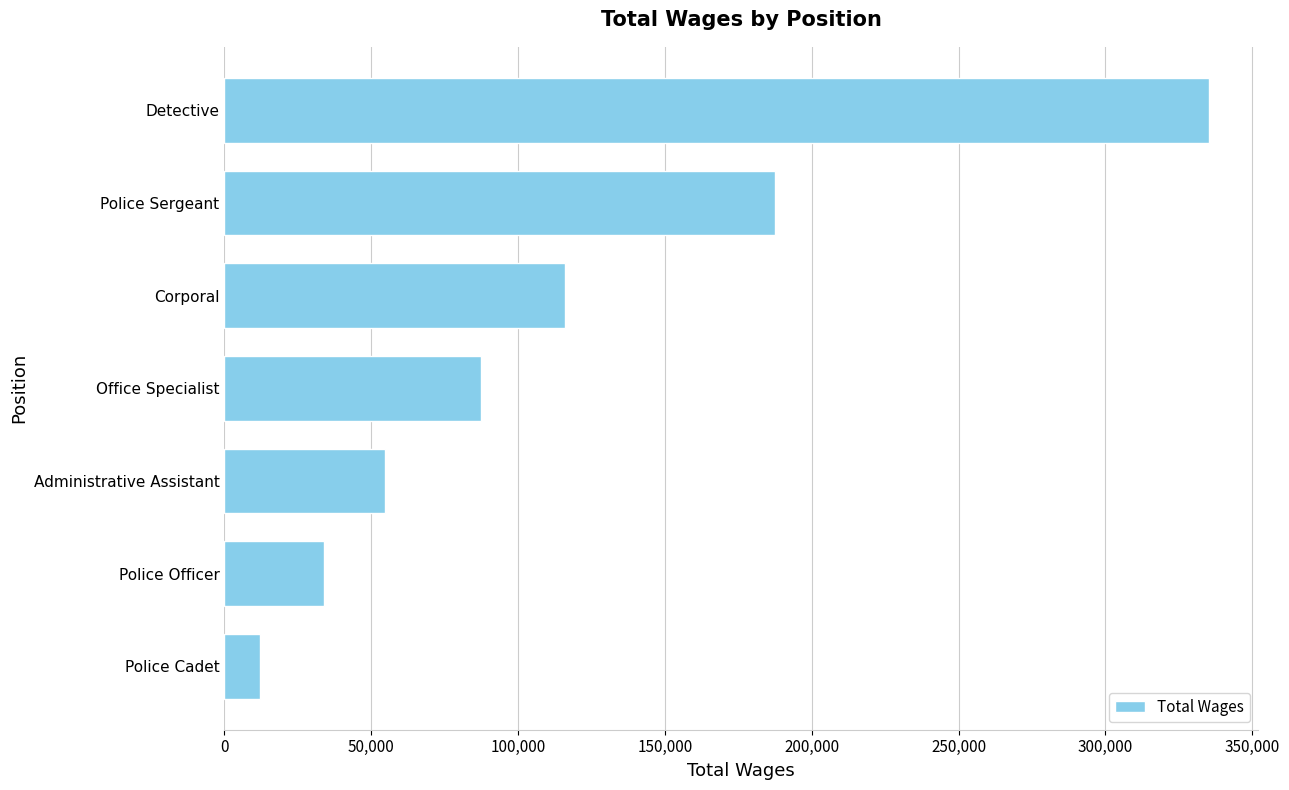

List the labels in order of value, smallest first.

Police Cadet, Police Officer, Administrative Assistant, Office Specialist, Corporal, Police Sergeant, Detective